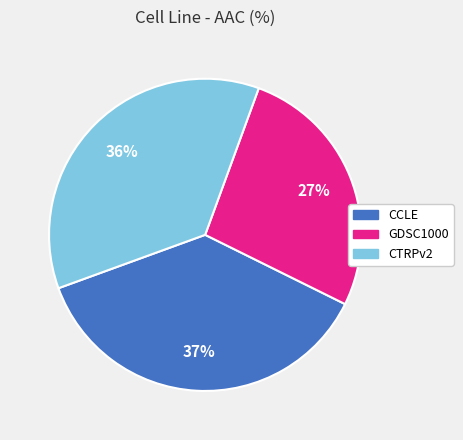

How many slices are in this pie chart?

3